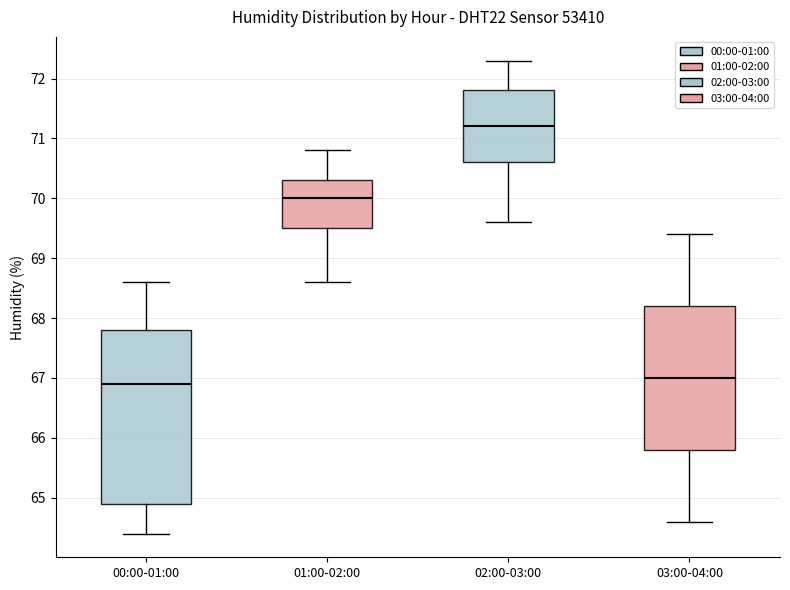

Which box is the tallest, from its lower edge to its upper edge?

00:00-01:00